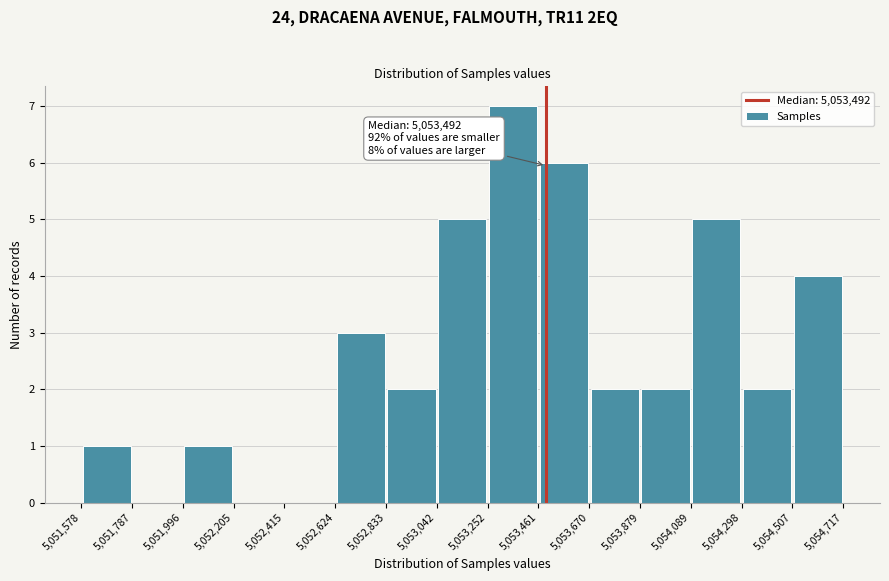

Over which range of the x-axis is the bar tallest?

5,053,252 to 5,053,461